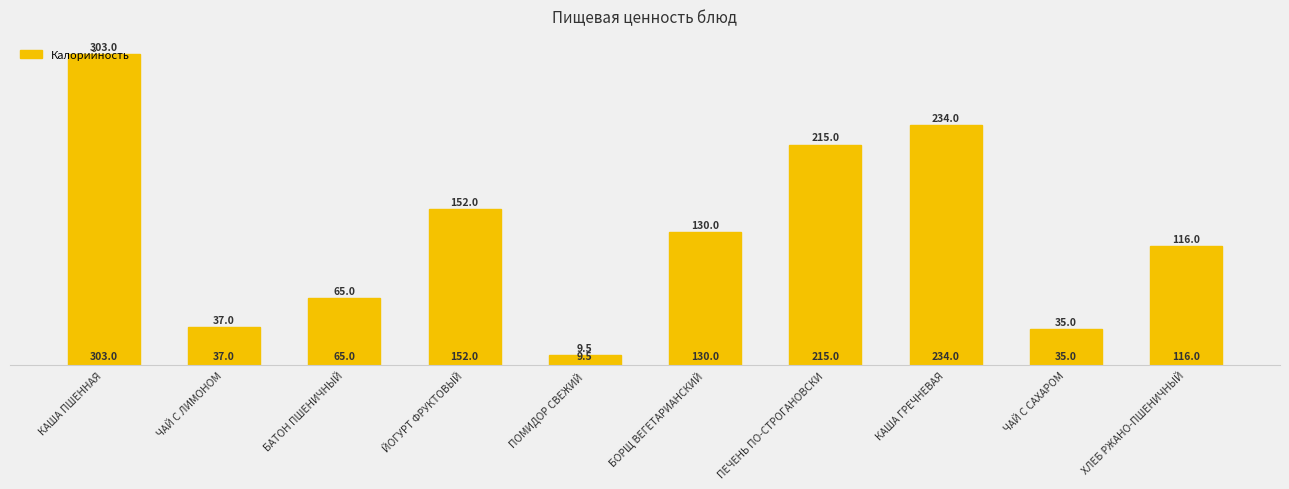

What is the label of the 5th bar from the right?

БОРЩ ВЕГЕТАРИАНСКИЙ